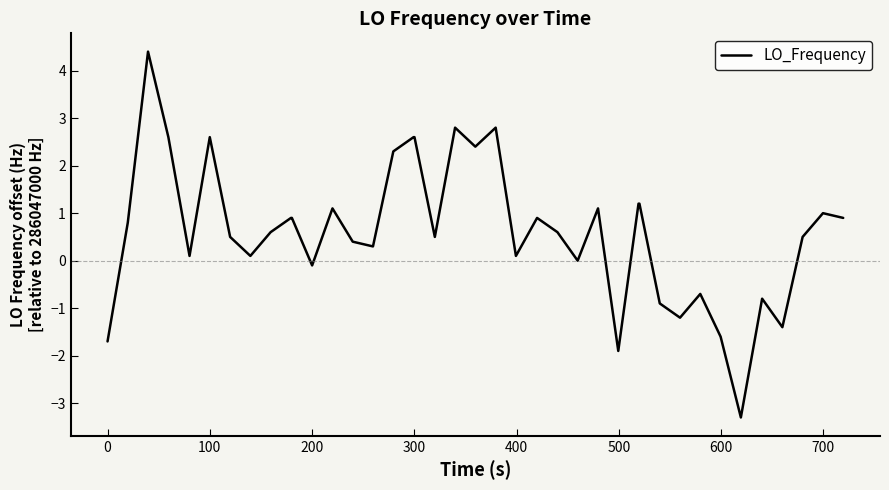

Reading left to right, extract all data points from this chart.

-1.7	0.8	4.4	2.6	0.1	2.6	0.5	0.1	0.6	0.9	0.9	-0.1	1.1	0.4	0.3	2.3	2.6	2.6	0.5	2.8	2.4	2.8	0.1	0.9	0.6	0.0	1.1	-1.9	1.2	1.2	-0.9	-1.2	-0.7	-1.6	-3.3	-0.8	-1.4	0.5	1.0	0.9